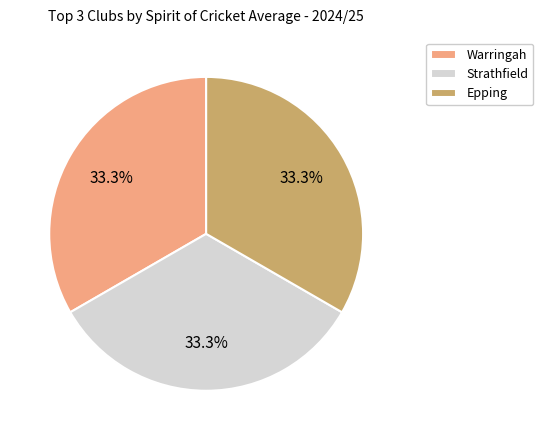

Is Epping the majority of the pie?

No